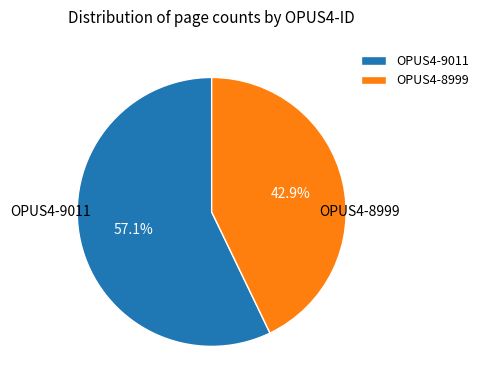

Which slice is the smallest?

OPUS4-8999